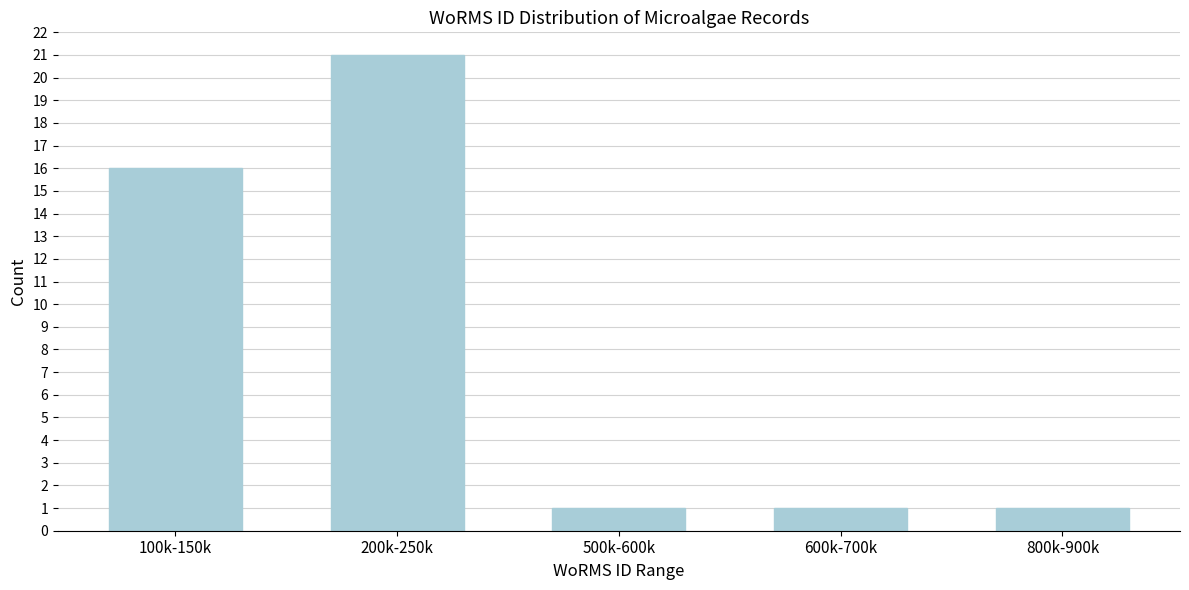

Reading left to right, extract all data points from this chart.

16	21	1	1	1